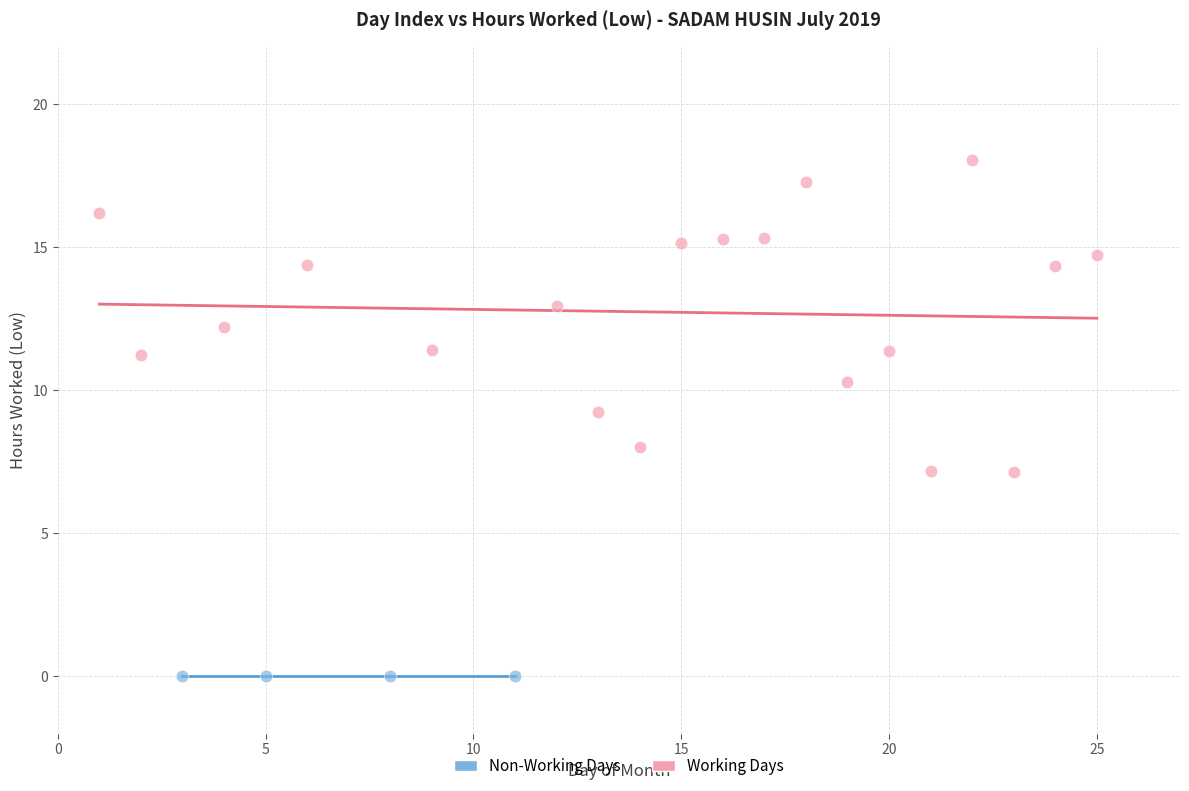

What are all the series names shown in the legend?

Non-Working Days, Working Days